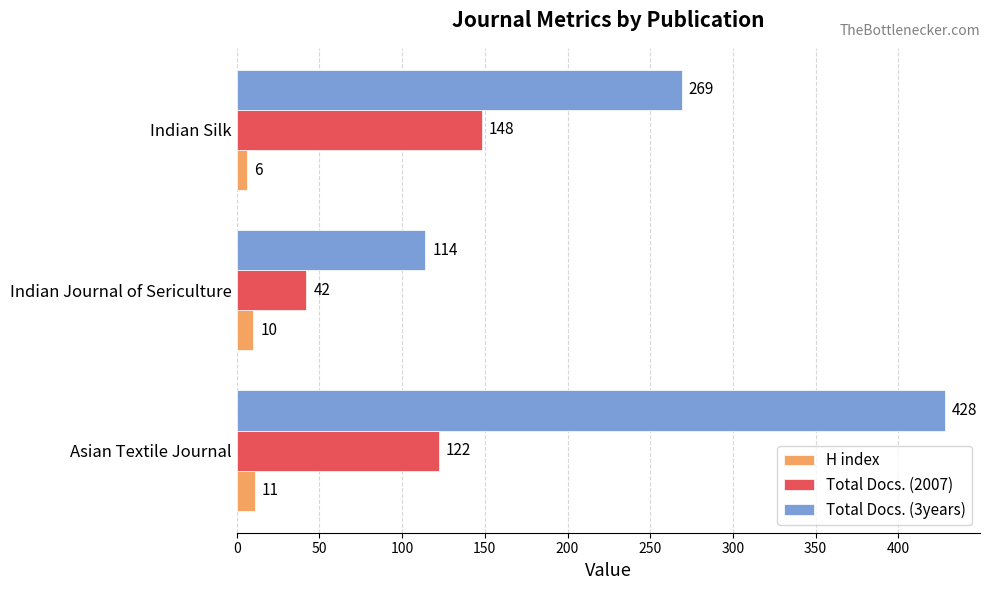

What is the difference between the maximum and second lowest values in the Total Docs. (3years) series?

159